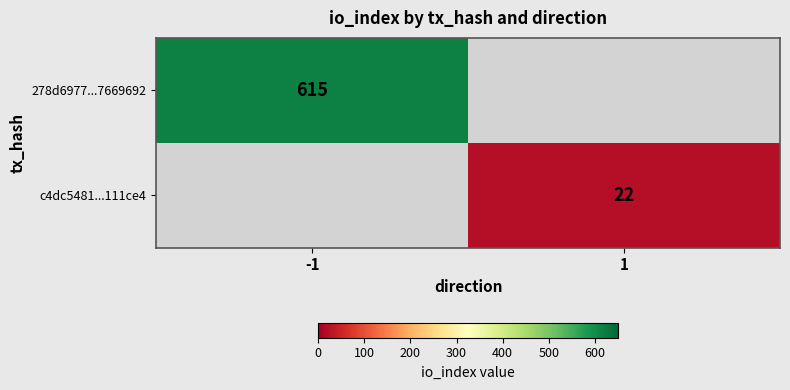

Is it true that 278d6977...7669692 equals 615 at -1?

True